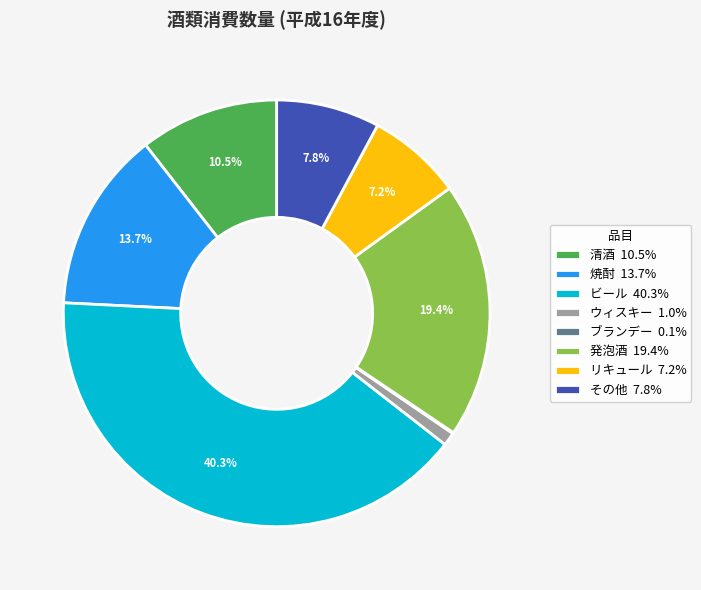

To the nearest percent, what is the difference between the largest and smallest slice percentages?

40%